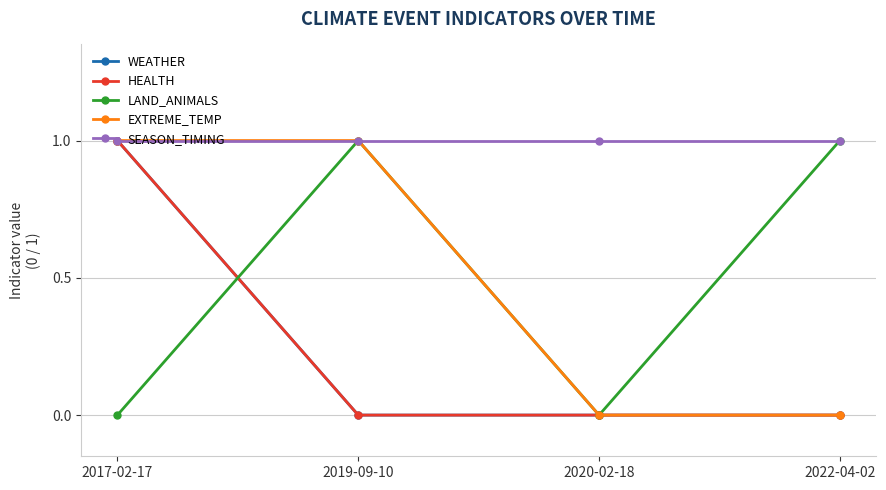

What is the sum of all EXTREME_TEMP values?

2